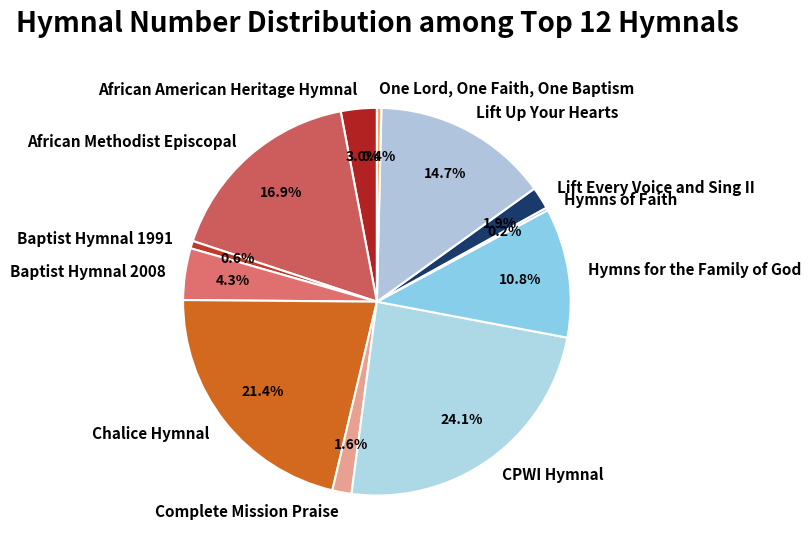

Which slice is the largest?

CPWI Hymnal